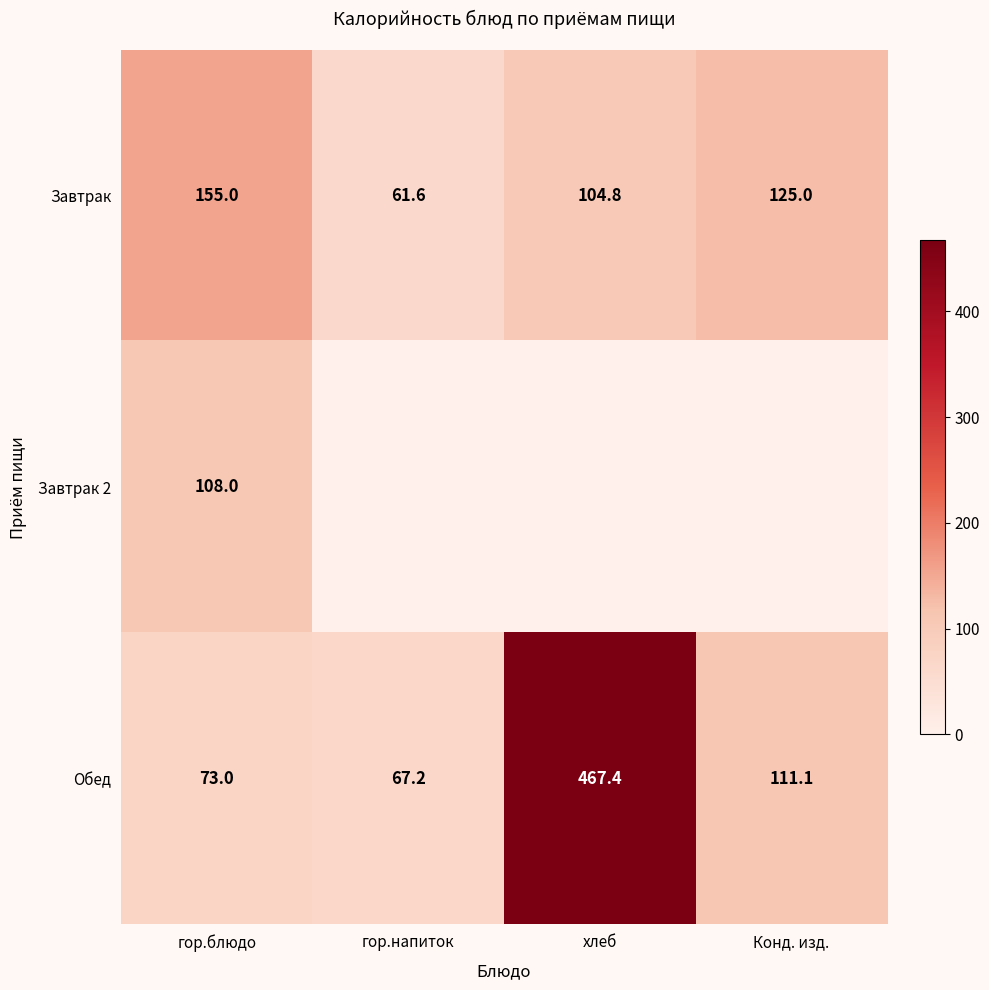

At which category is the sum across all series the highest?

хлеб